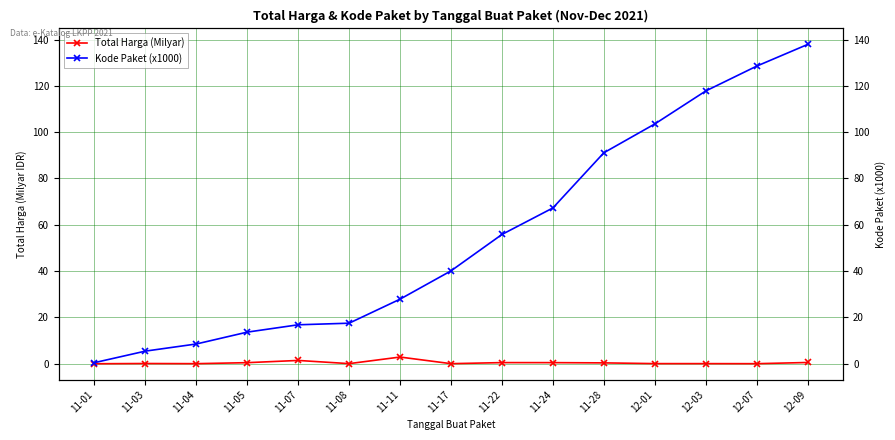

How many lines are shown in the chart?

2